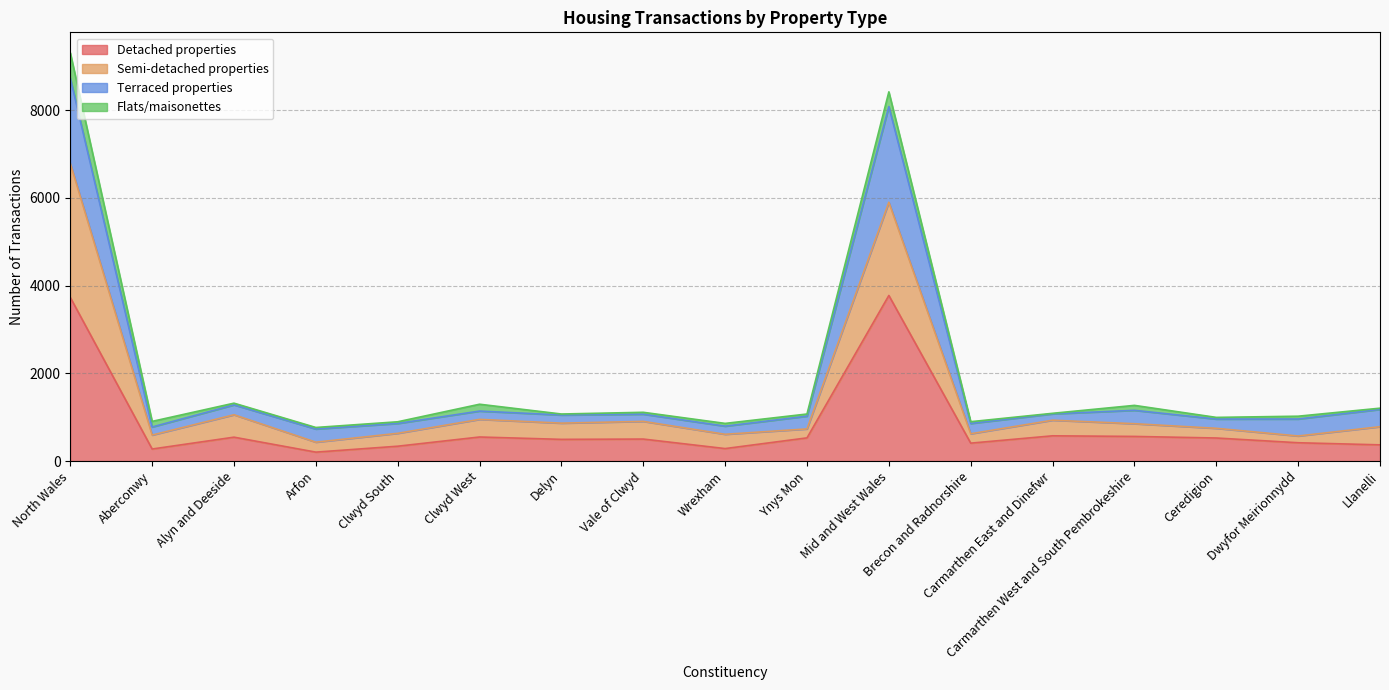

At which category is the sum across all series the highest?

North Wales